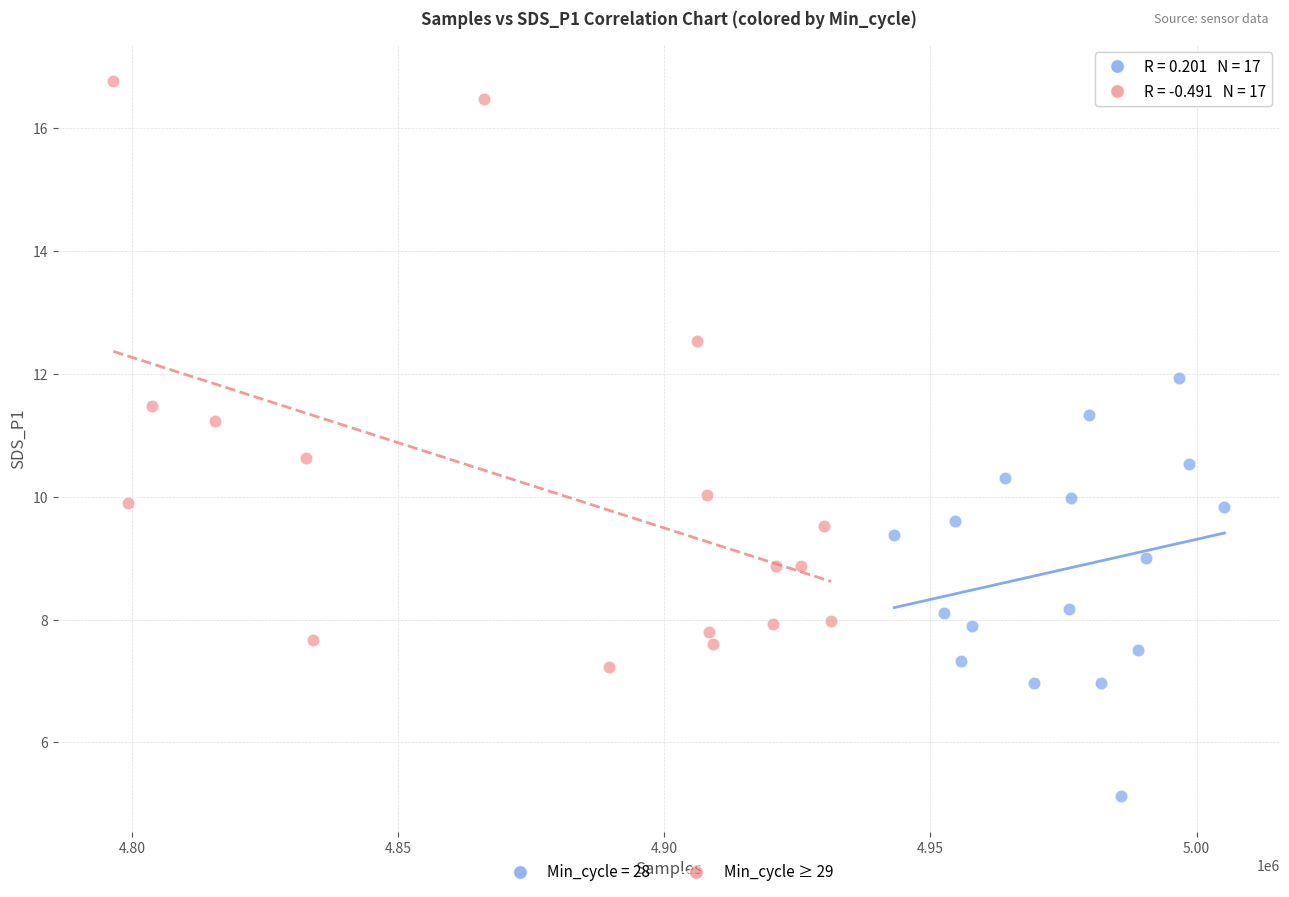

Which series reaches the maximum Y coordinate?

Min_cycle ≥ 29